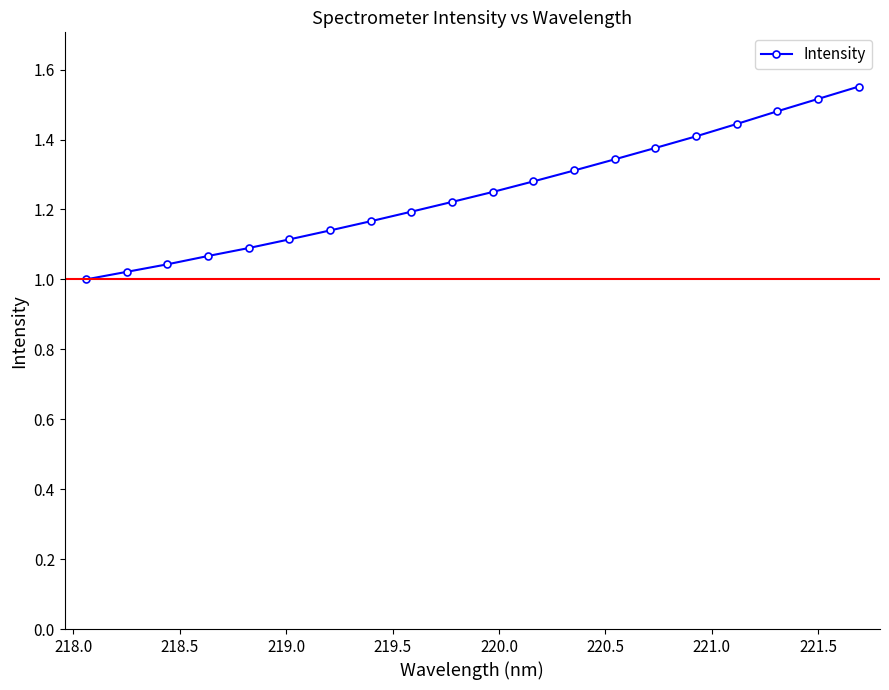

What is the difference between the maximum and minimum values?

0.6